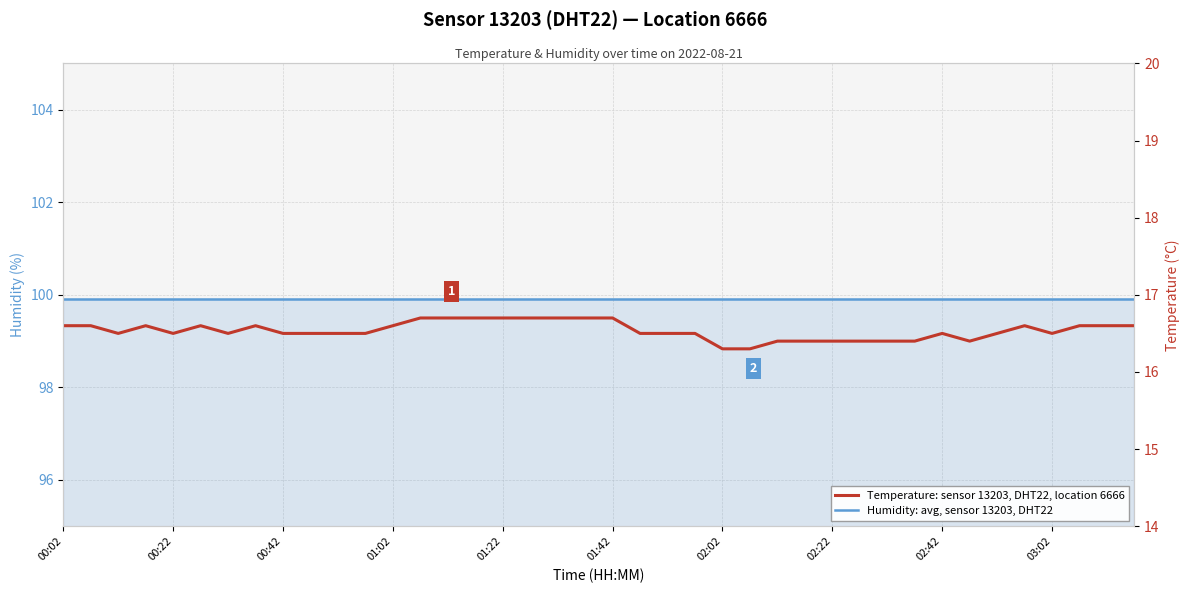

At which category is the sum across all series the highest?

13